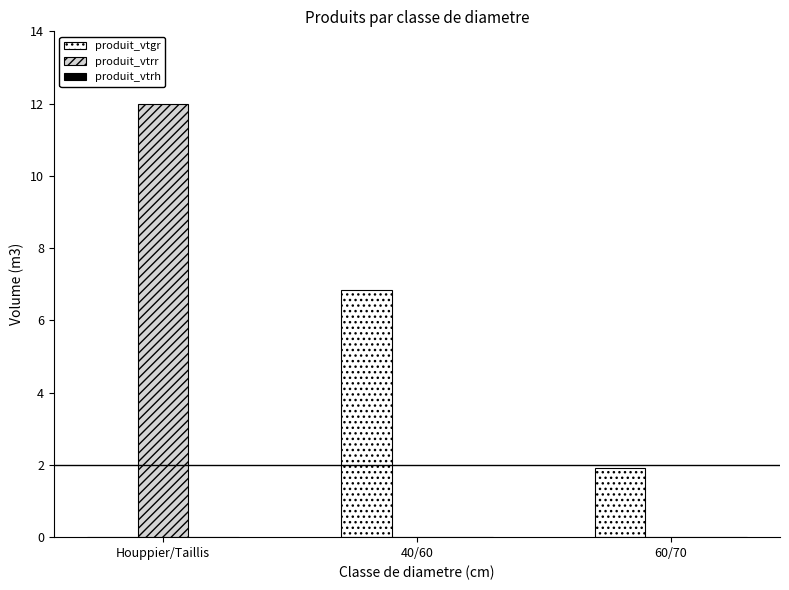

How many series are shown in this chart?

2